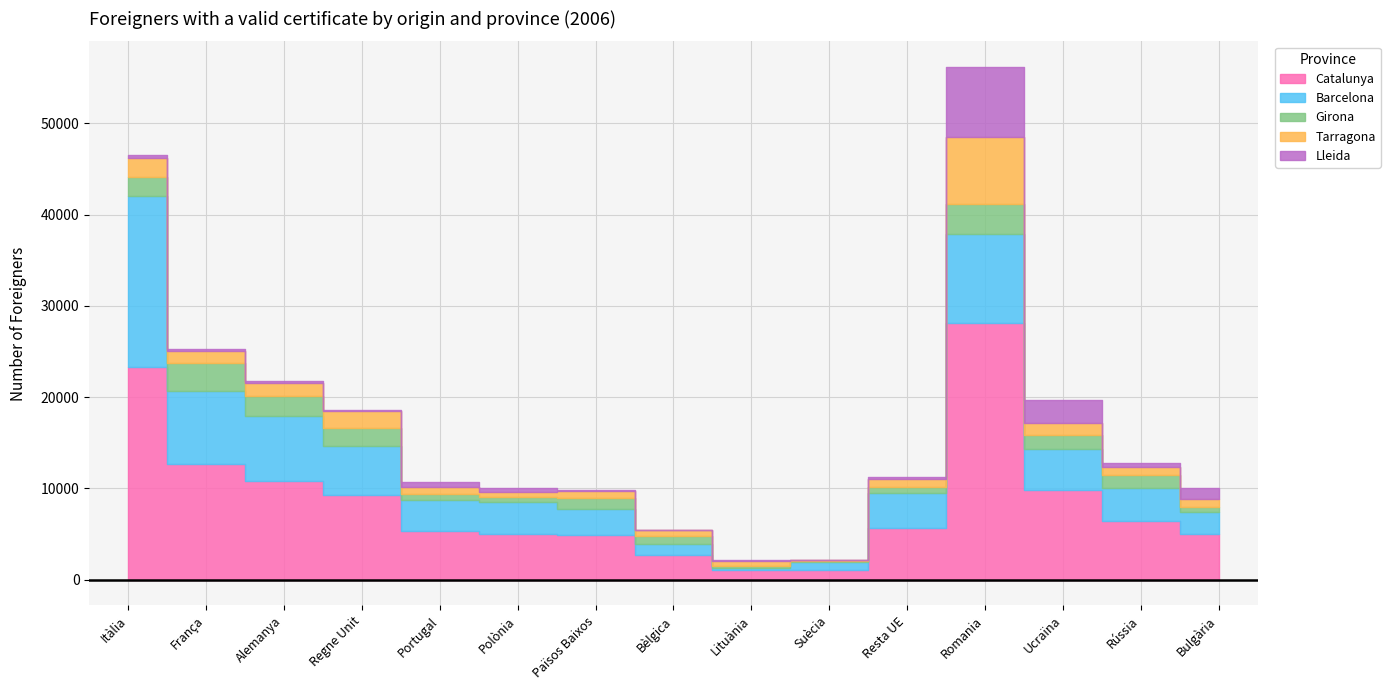

How many data points in Tarragona are above 885?

7